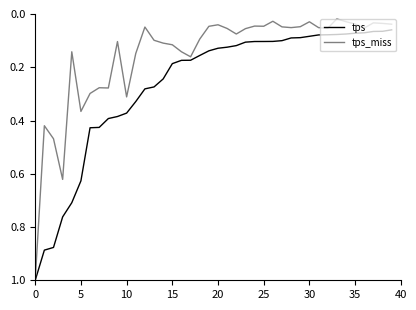

What are all the series names shown in the legend?

tps, tps_miss